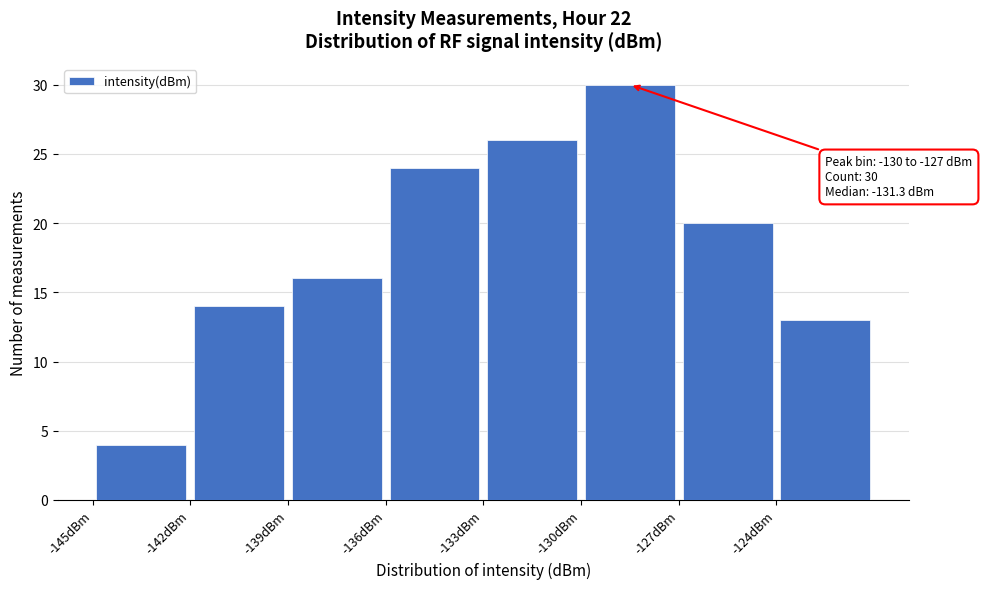

Over which range of the x-axis is the bar tallest?

-130 to -127